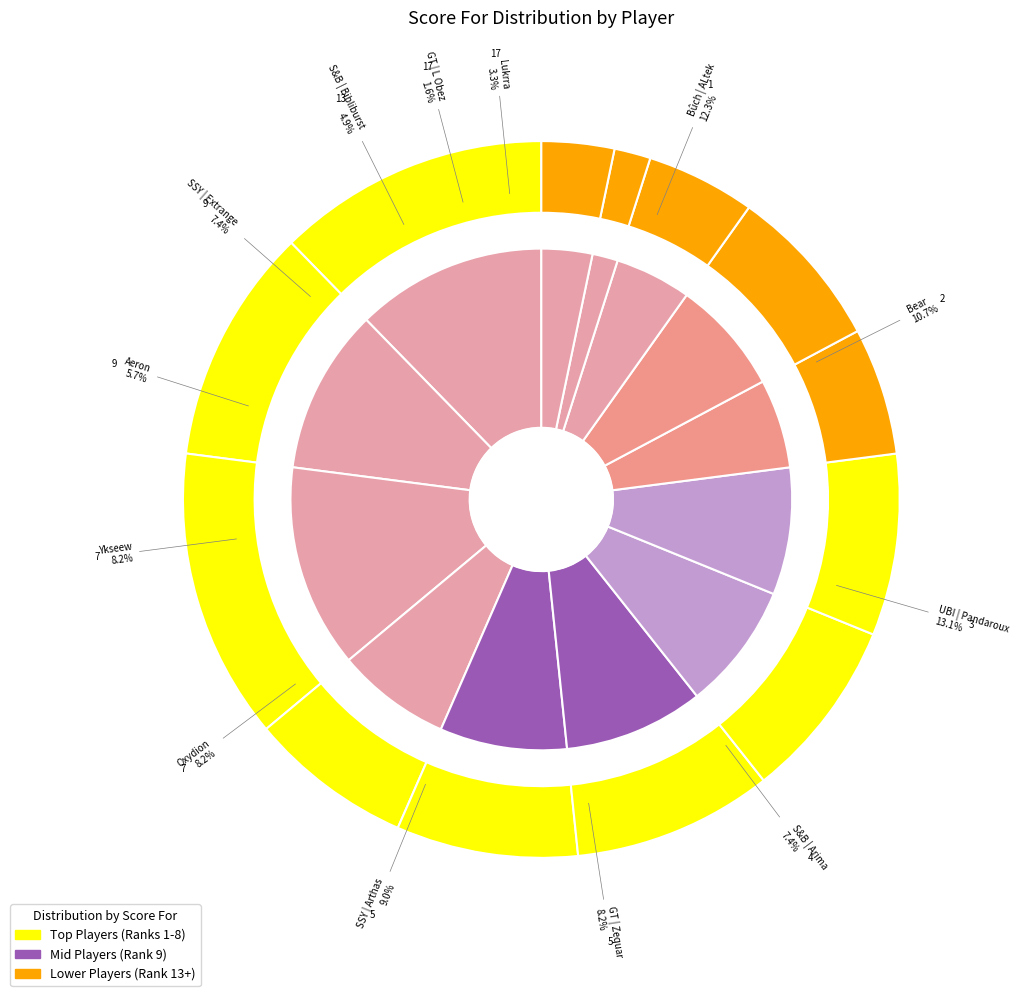

The Bûch | ALtek slice represents 12% of the pie. True or false?

True